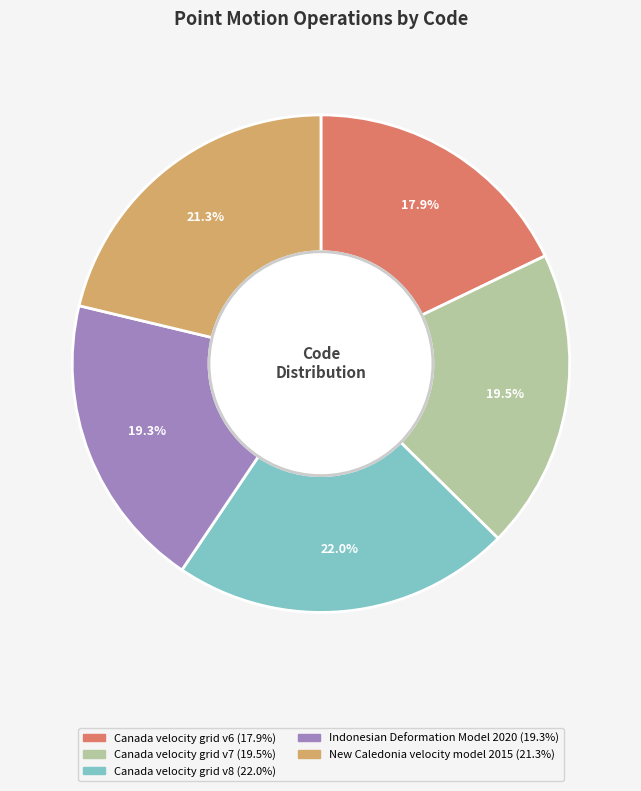

What is the largest slice in the pie chart?

Canada velocity grid v8